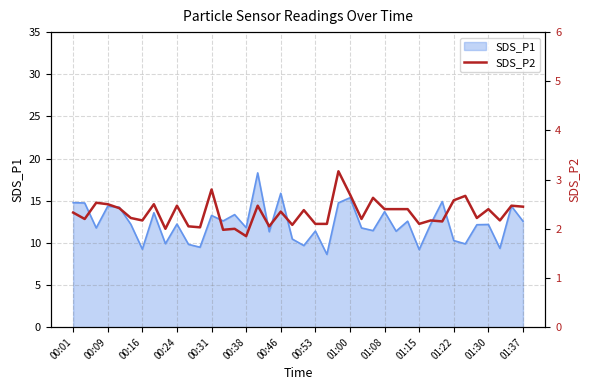

Is it true that SDS_P1 equals 22.5 at 00:01?

False